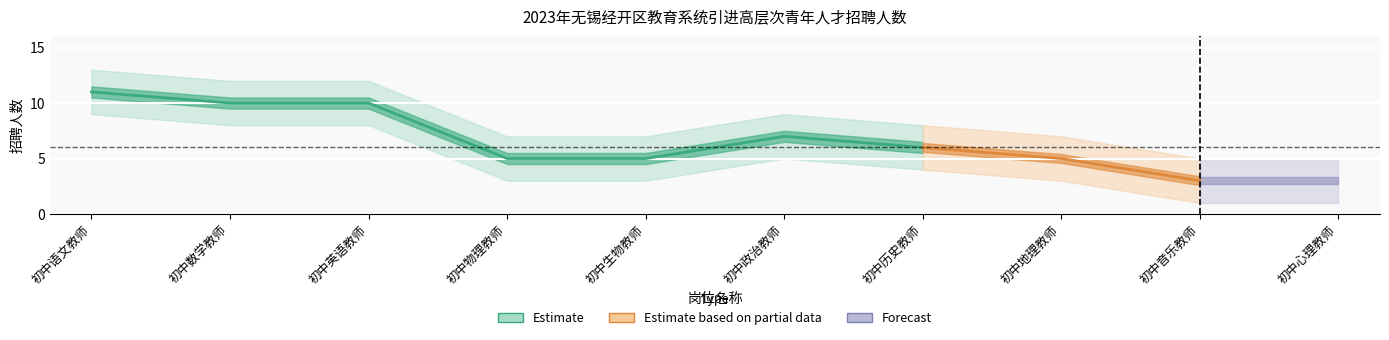

Where is the first local maximum for upper?

初中政治教师